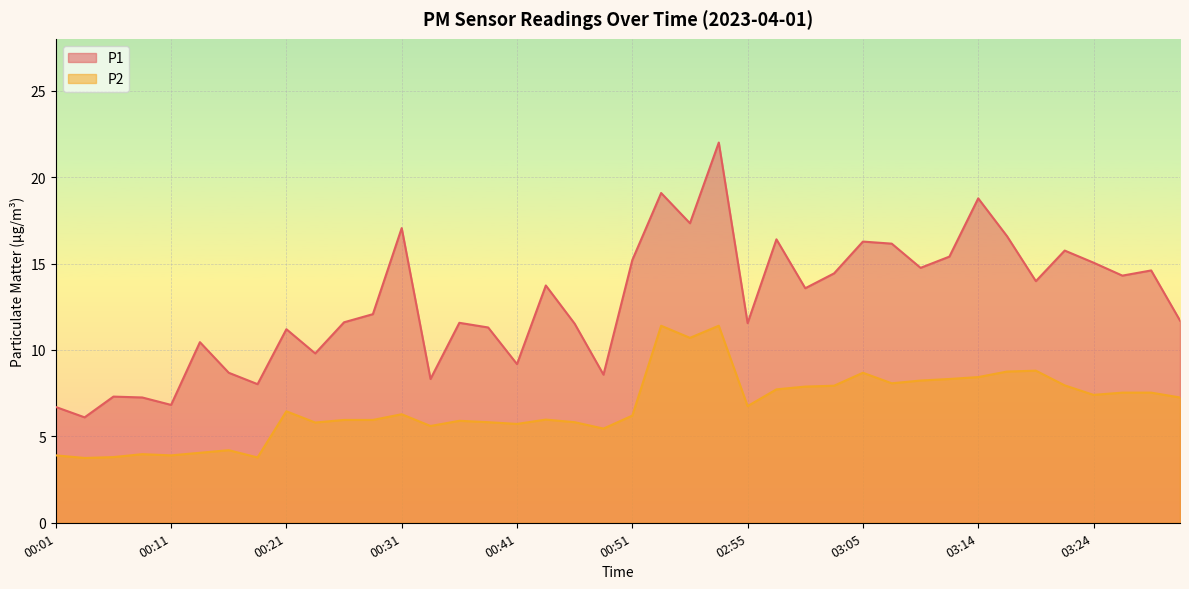

Which category has the lowest value in the P1 series?

00:04